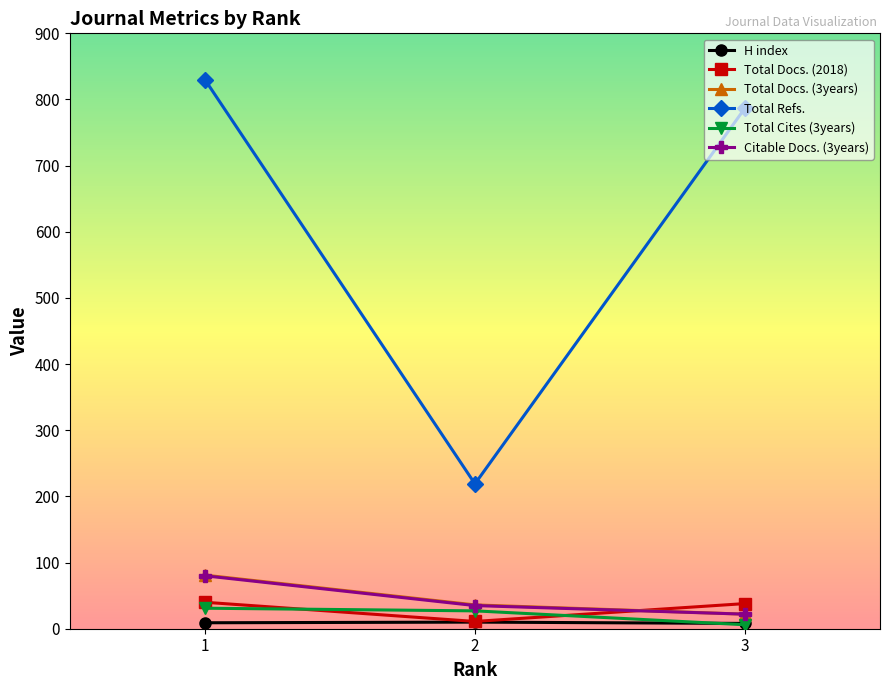

List the labels in order of Total Refs. value, smallest first.

2, 3, 1